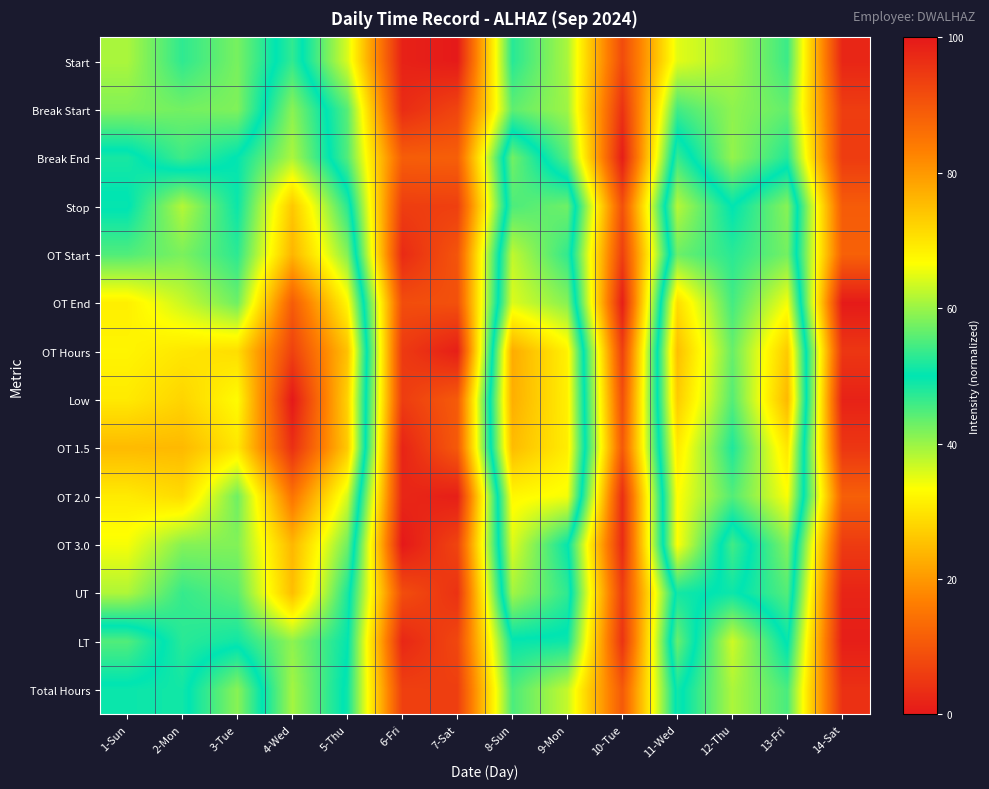

At which category does the chart reach its minimum across all series?

6-Fri